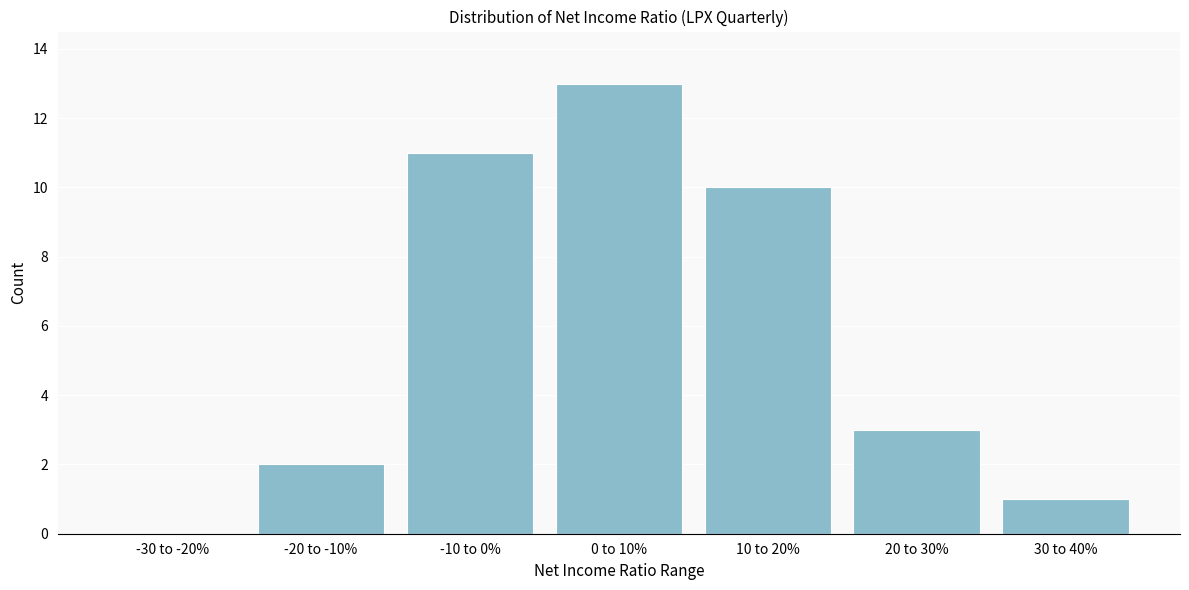

Reading left to right, what are all the values shown in this chart?

-30 to -20%=0	-20 to -10%=2	-10 to 0%=11	0 to 10%=13	10 to 20%=10	20 to 30%=3	30 to 40%=1